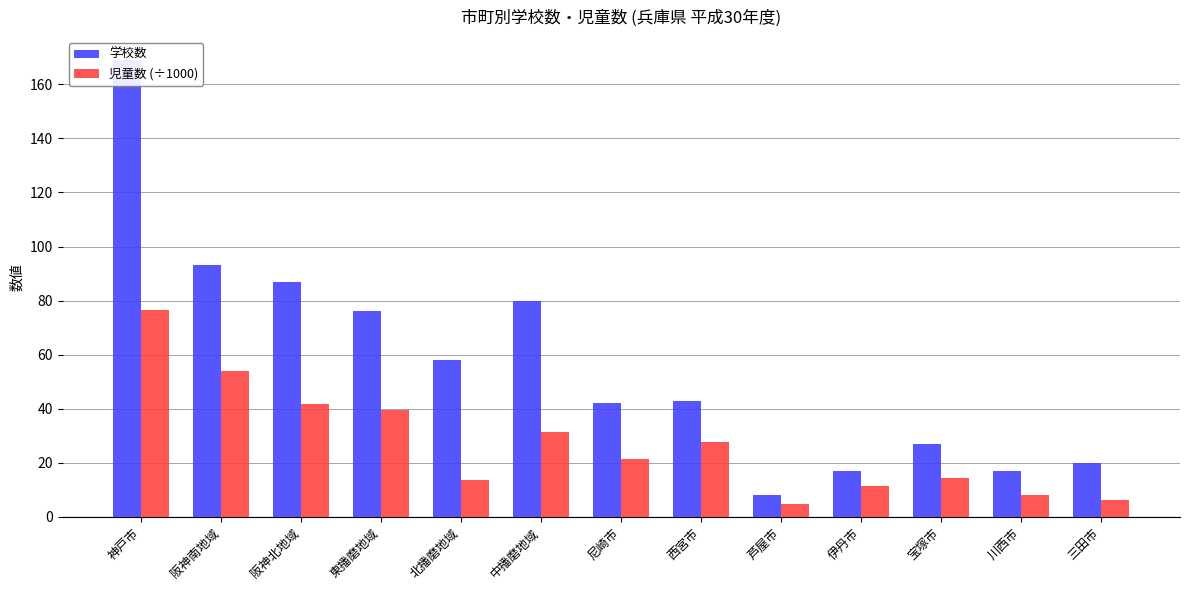

What is the label of the 6th bar from the right?

西宮市